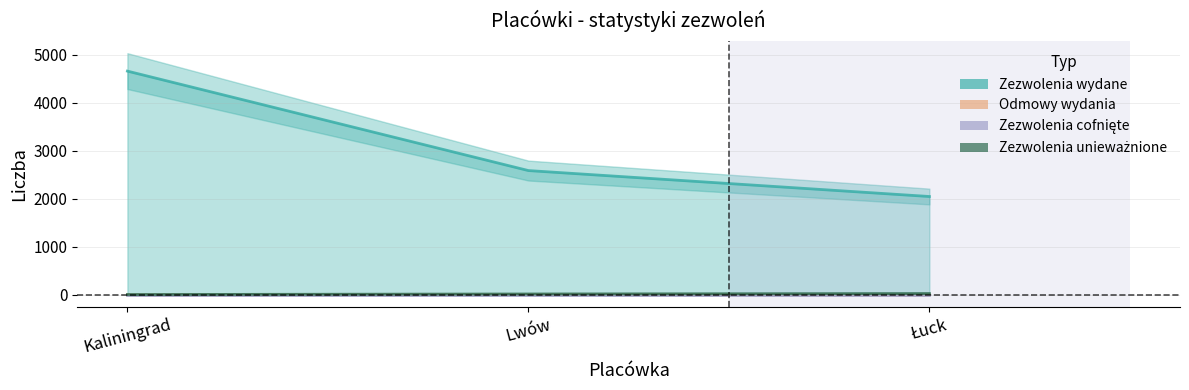

Which series has the largest total across all categories?

Zezwolenia wydane